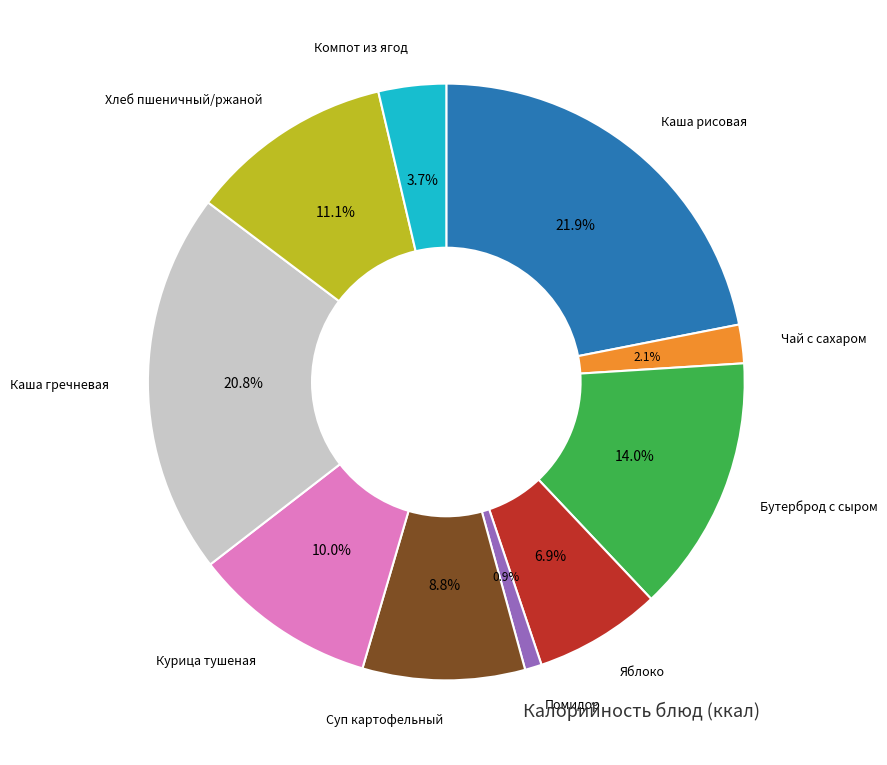

Does any single category account for the majority?

No